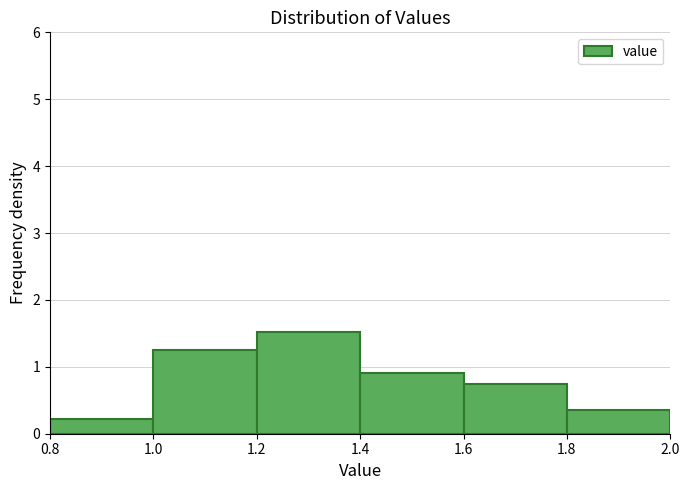

Reading left to right, list every bar in this chart as the range it spans on the x-axis followed by its height. The values are not printed on the chart, so give them approximately, as read against the axis.

0.8 to 1.0: 0.2
1.0 to 1.2: 1.3
1.2 to 1.4: 1.5
1.4 to 1.6: 0.9
1.6 to 1.8: 0.7
1.8 to 2.0: 0.4